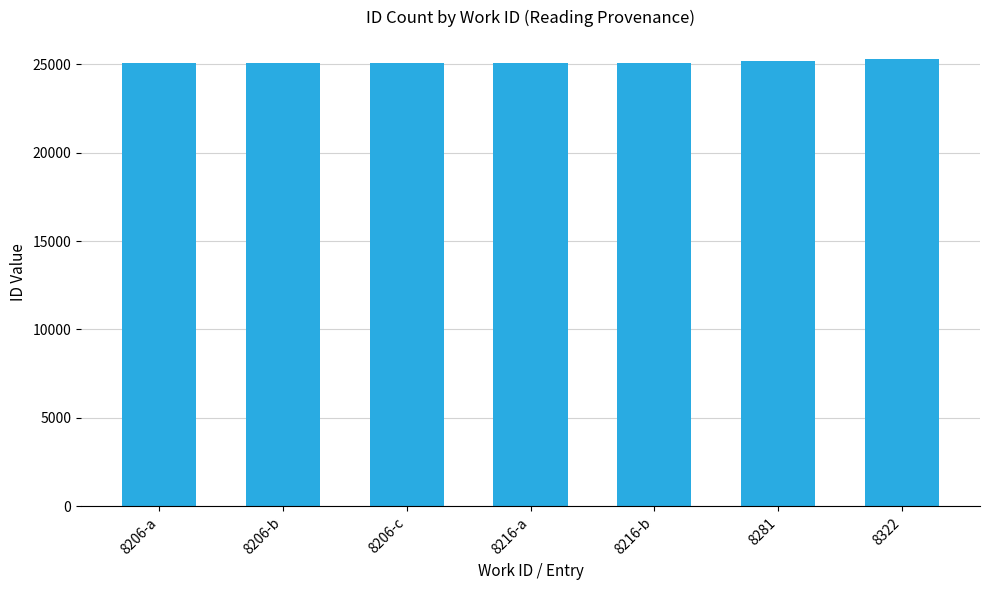

The value at 8206-b is 25036. True or false?

True